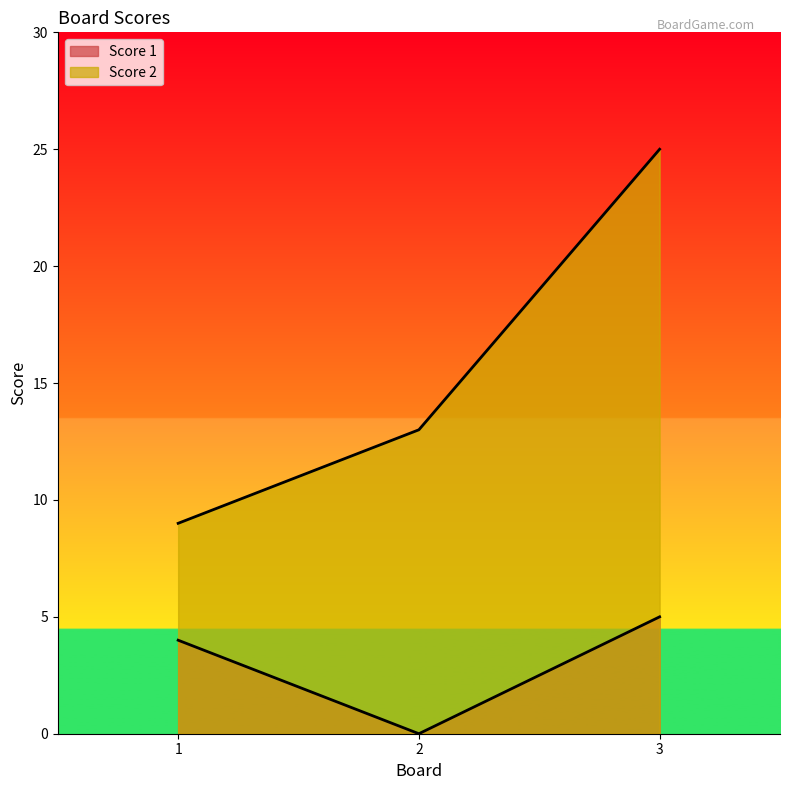

Reading left to right, list all the values displayed in this chart.

Score 1: 4	0	5
Score 2: 9	13	25